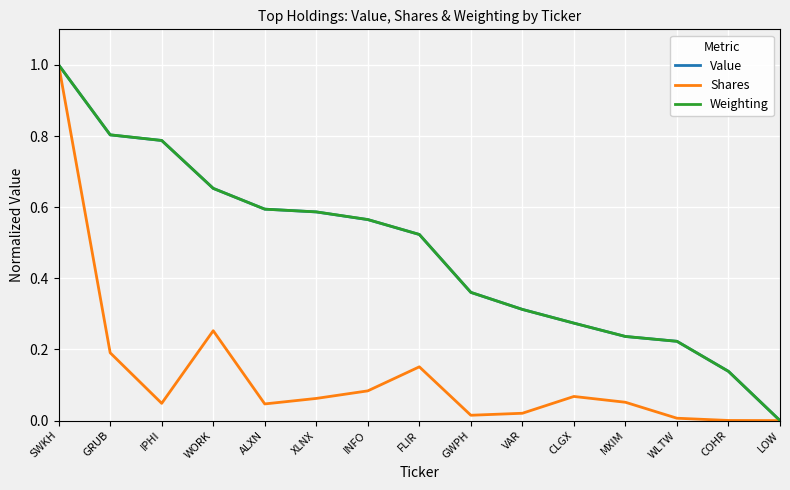

The Weighting series shows 0.4 at INFO. True or false?

False